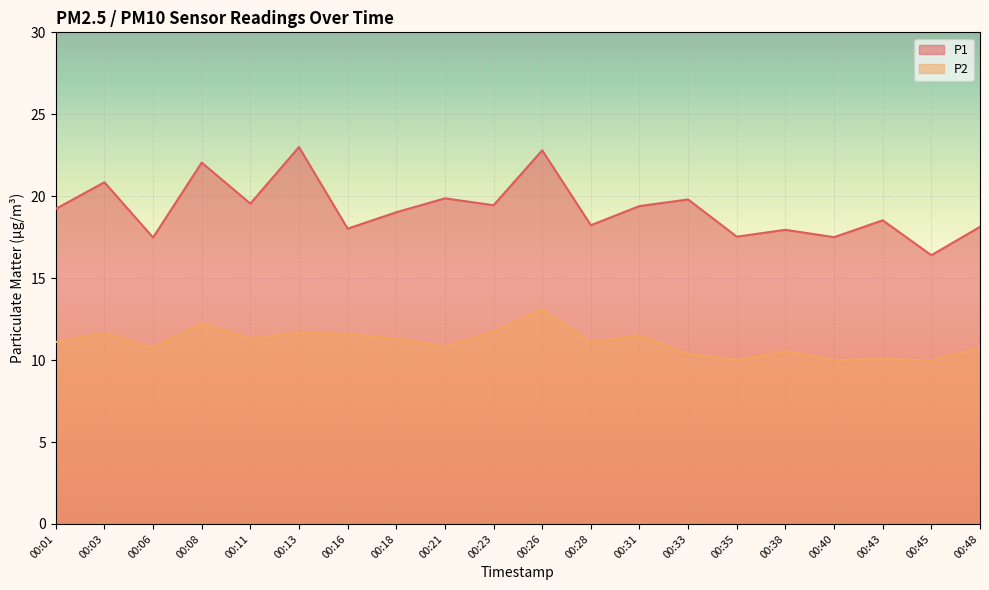

Reading left to right, extract all data points from this chart.

P1: 19.2	20.9	17.5	22.1	19.6	23.0	18.0	19.0	19.9	19.4	22.8	18.2	19.4	19.8	17.5	17.9	17.5	18.5	16.4	18.1
P2: 11.1	11.7	10.8	12.2	11.3	11.7	11.6	11.3	10.8	11.8	13.1	11.1	11.5	10.4	10.0	10.6	10.0	10.1	10.0	10.7